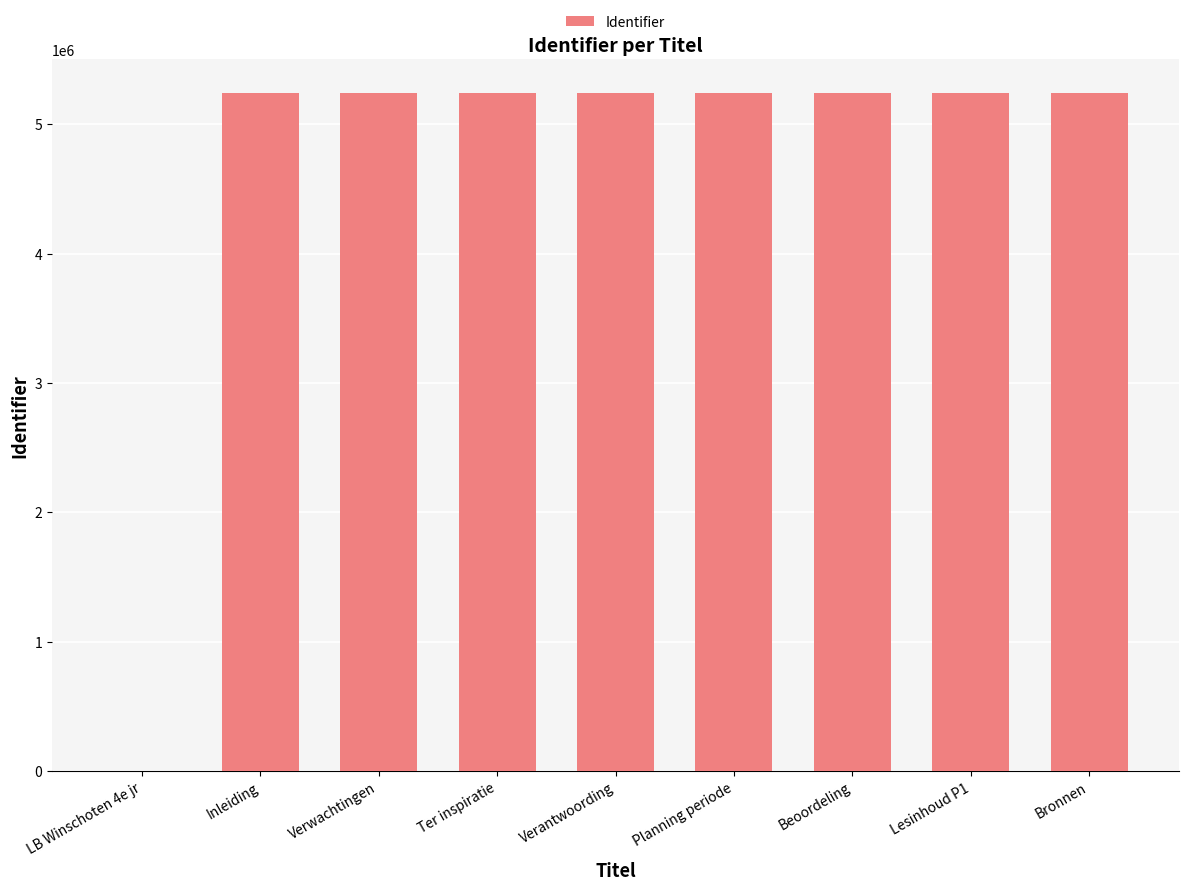

How many series are shown in this chart?

1